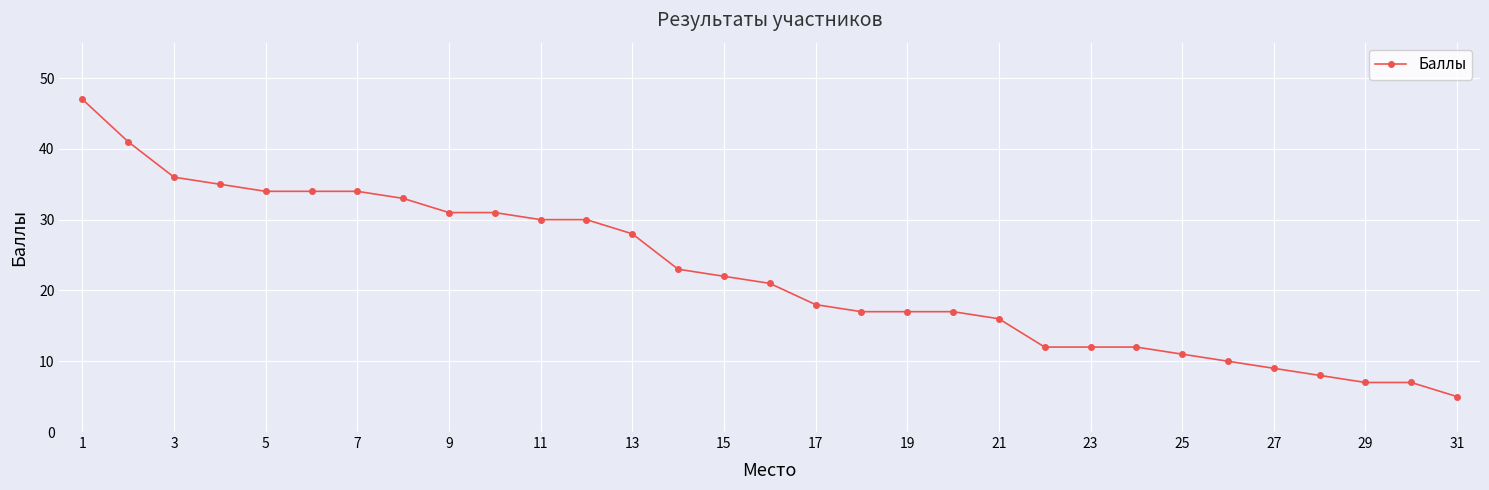

What is the average value?

22